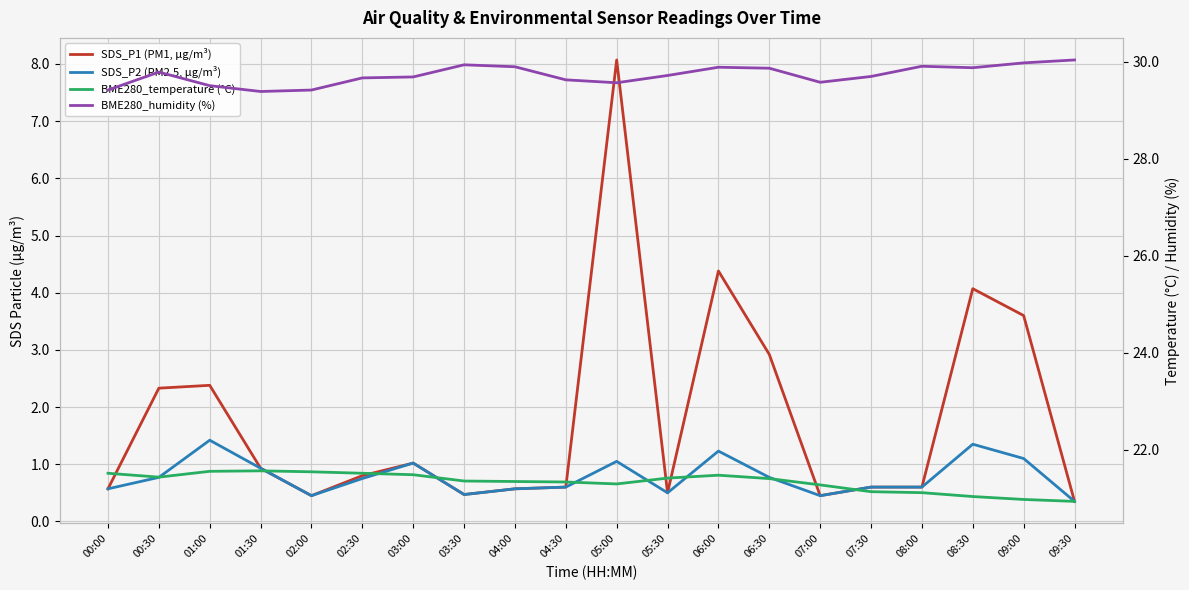

What is the minimum value shown in the chart?

0.3